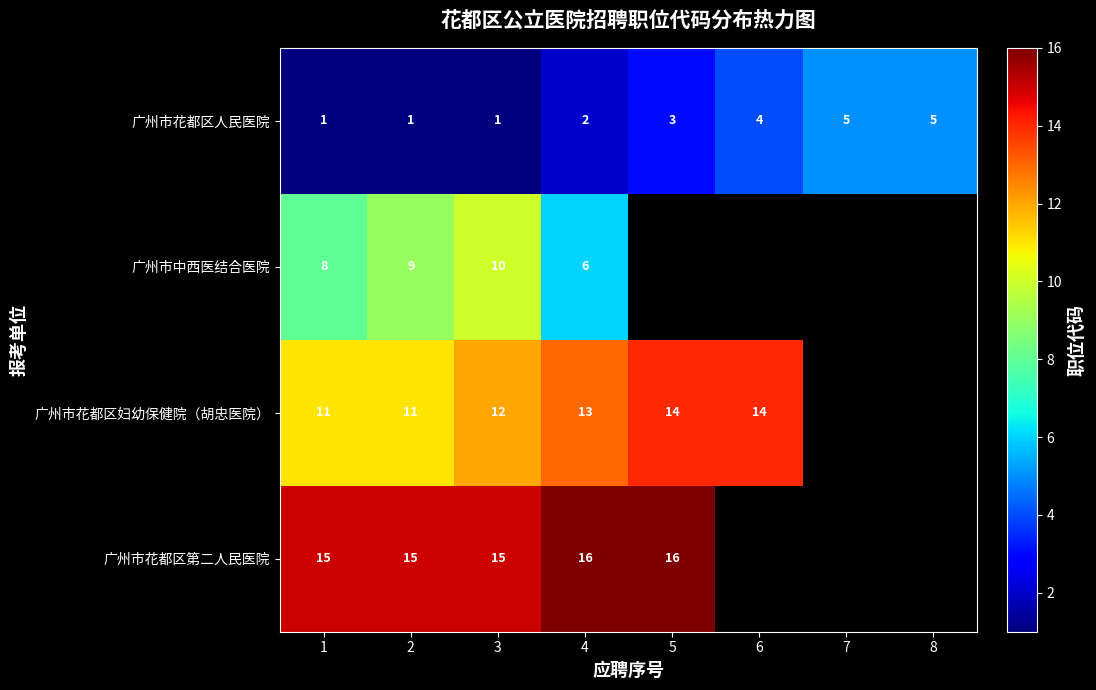

The 广州市花都区妇幼保健院（胡忠医院） series shows 4 at 1. True or false?

False